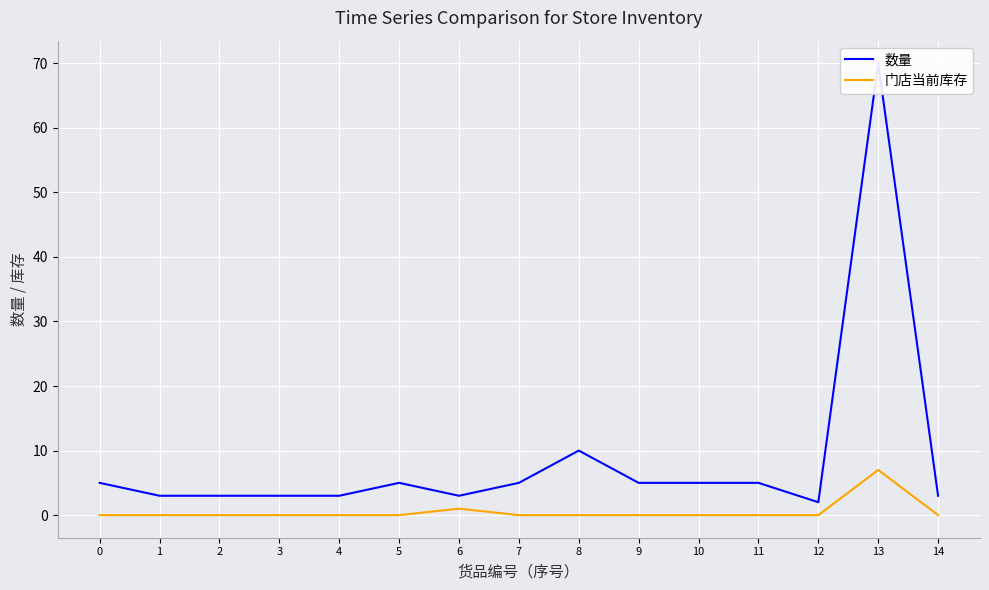

What is the maximum value for 数量?

70